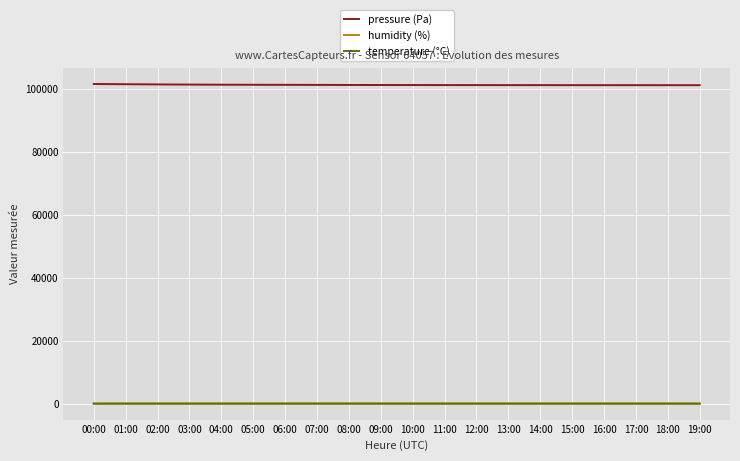

True or false: temperature (°C) and pressure (Pa) intersect in this chart.

False